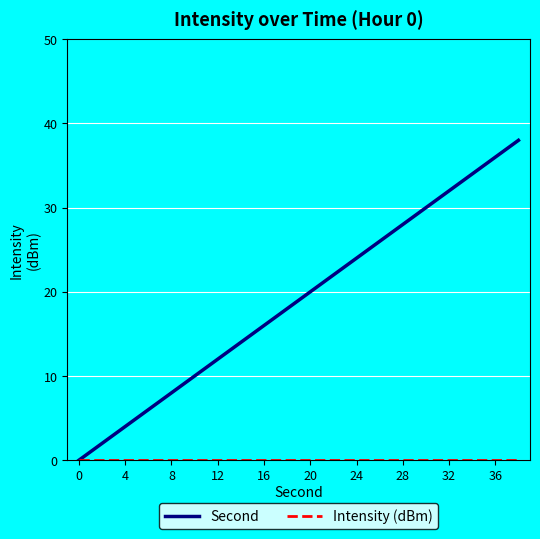

What is the maximum value shown in the chart?

38